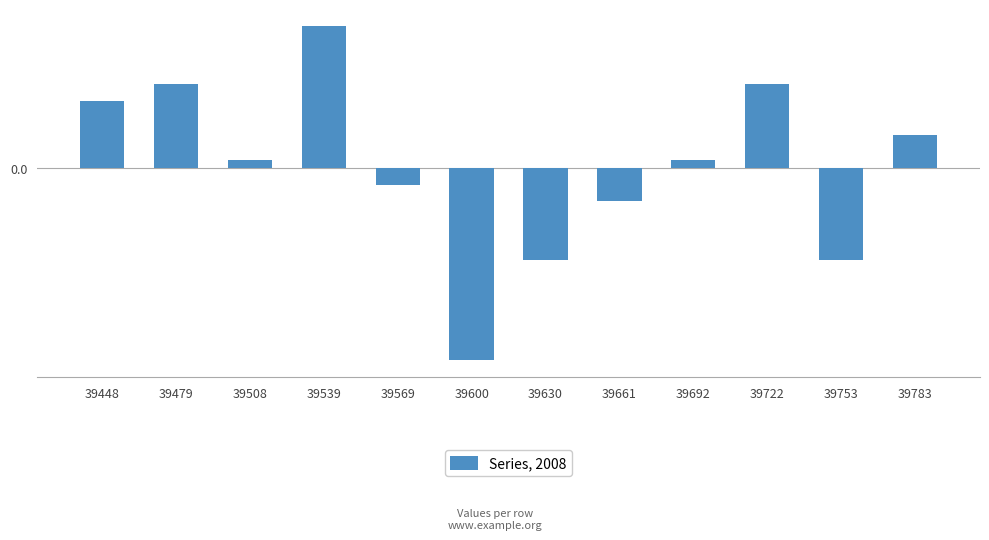

Are the bars horizontal?

No